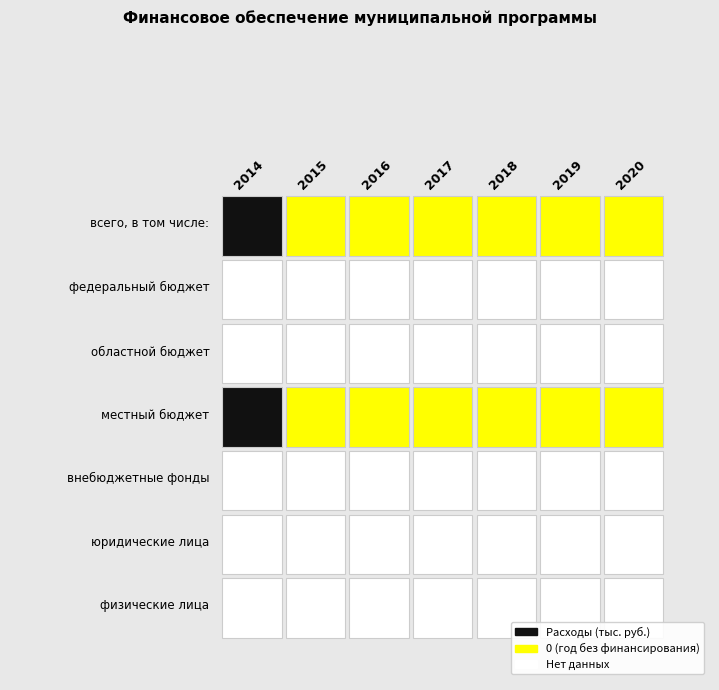

How many categories are shown in the chart?

7